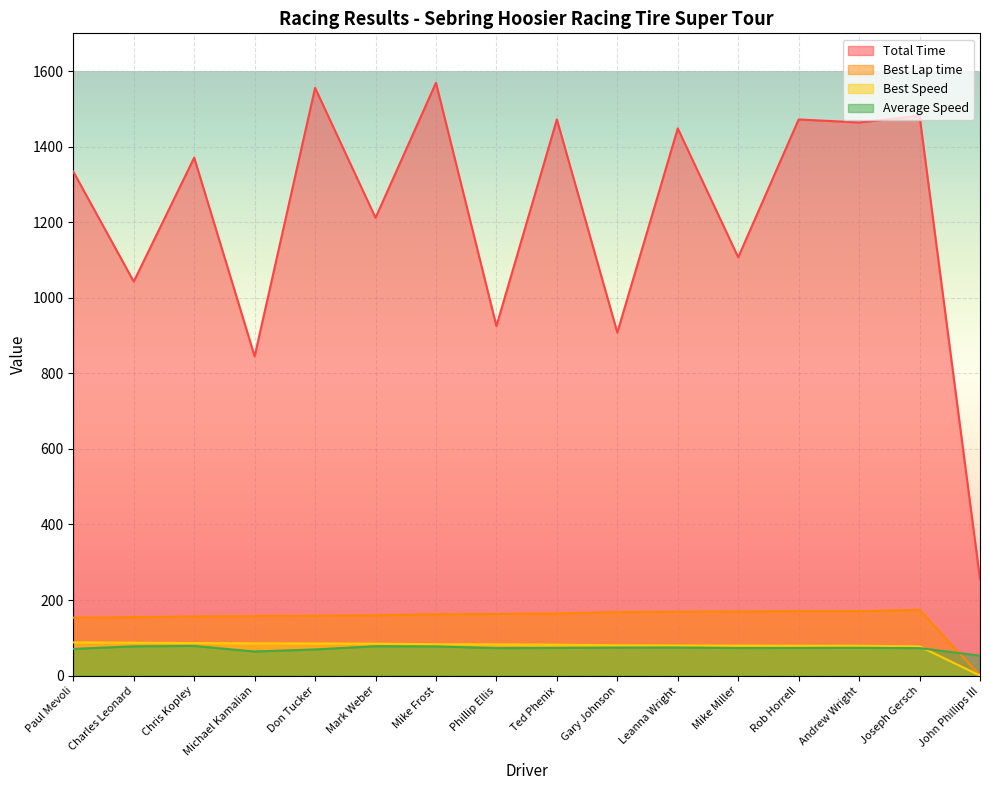

What is the sum of all Total Time values?

19464.0